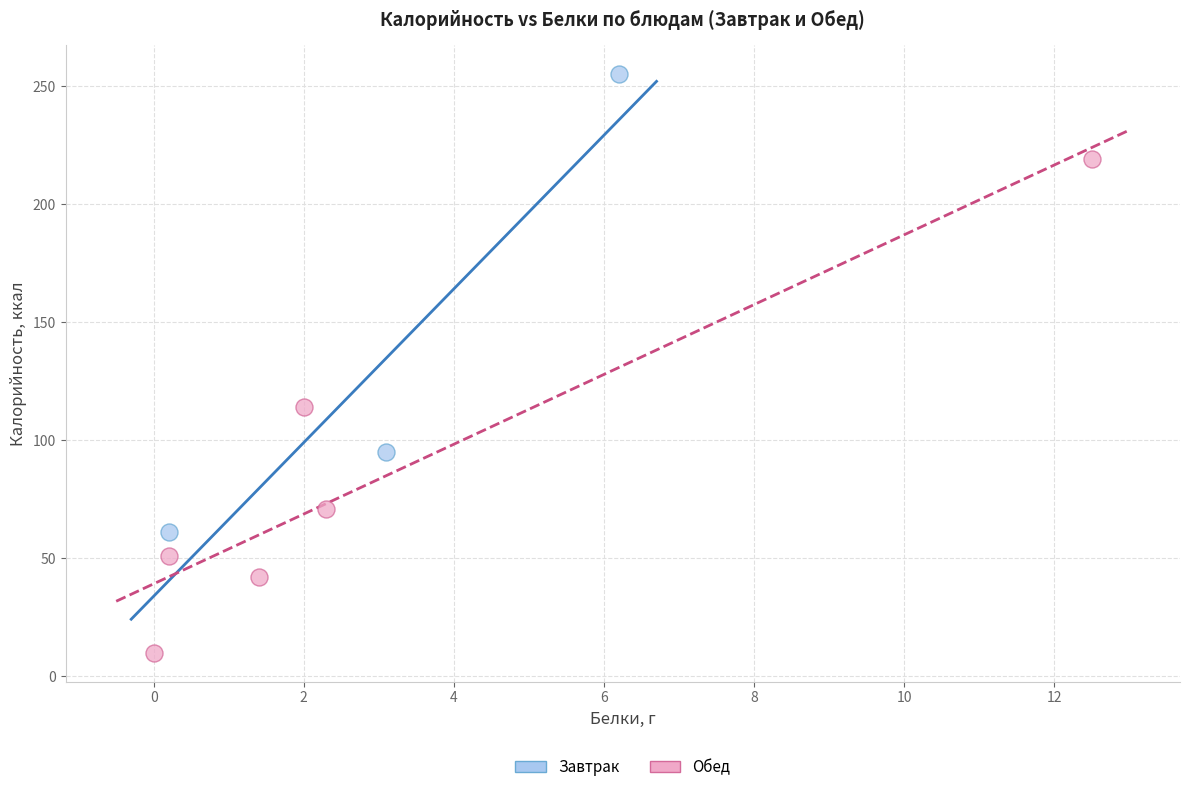

Which series has the widest spread of Y values?

Обед